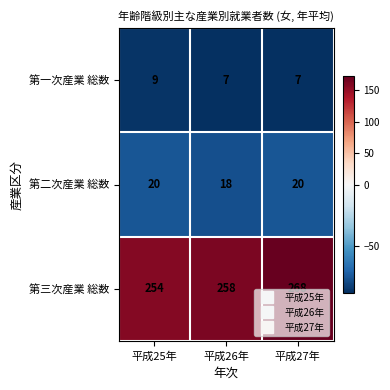

True or false: 第一次産業 総数 has a value of 12 at 平成26年.

False